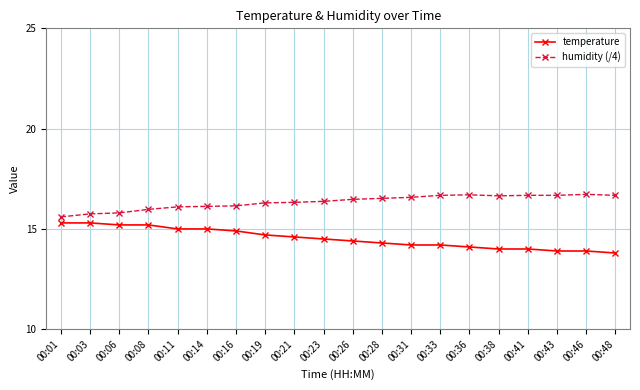

What is the sum of all temperature values?

290.5